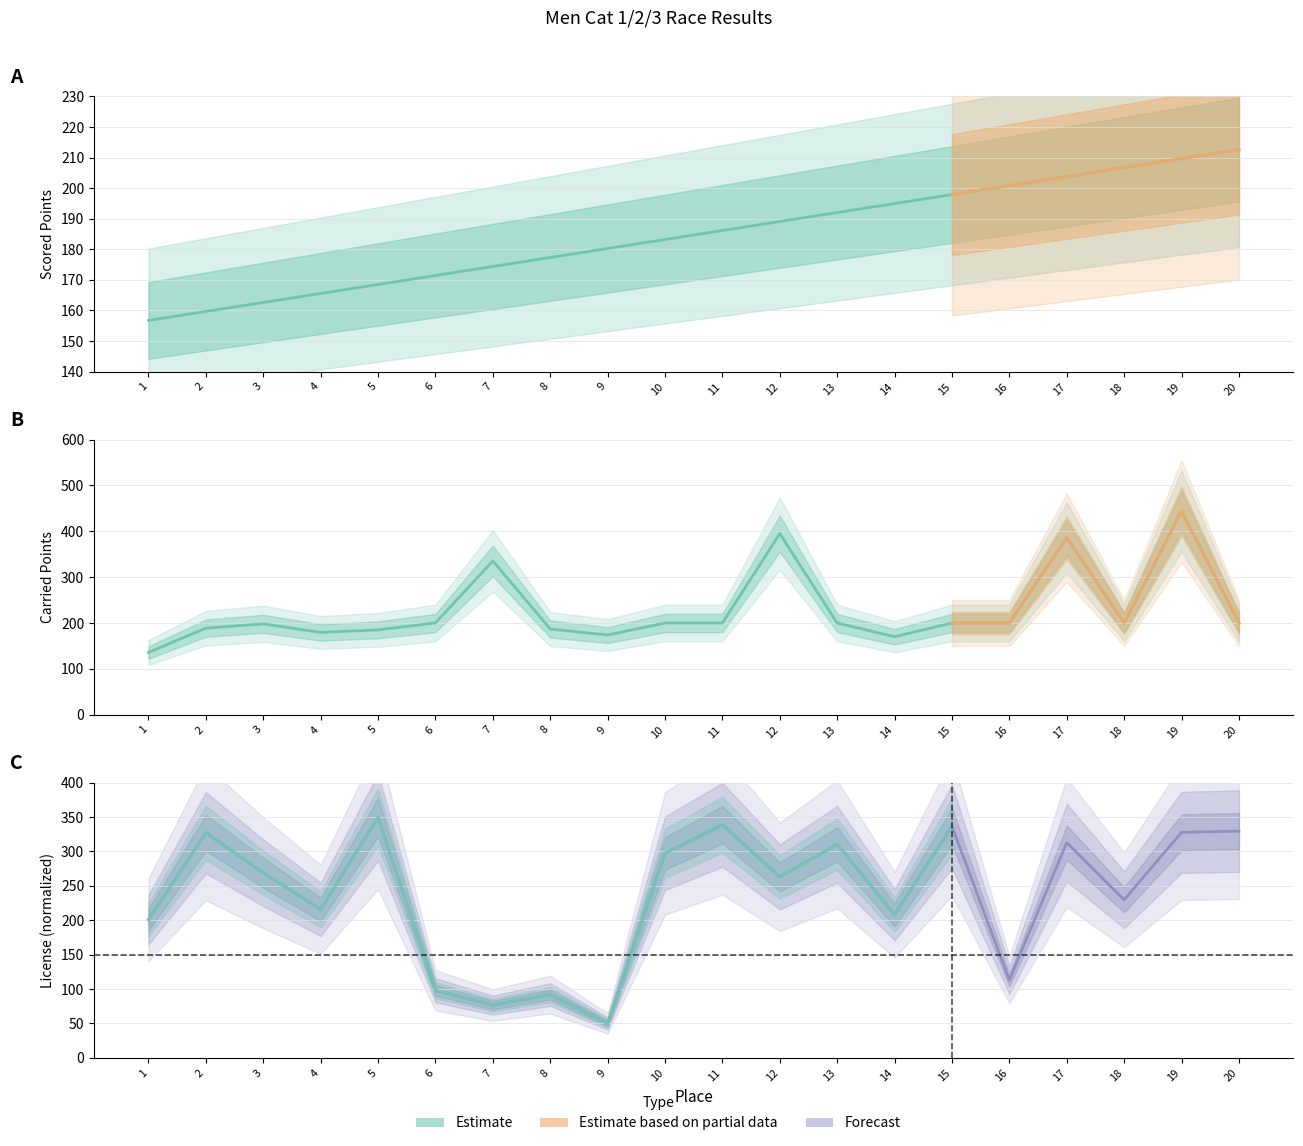

Is it true that License equals 76.7 at 7?

True